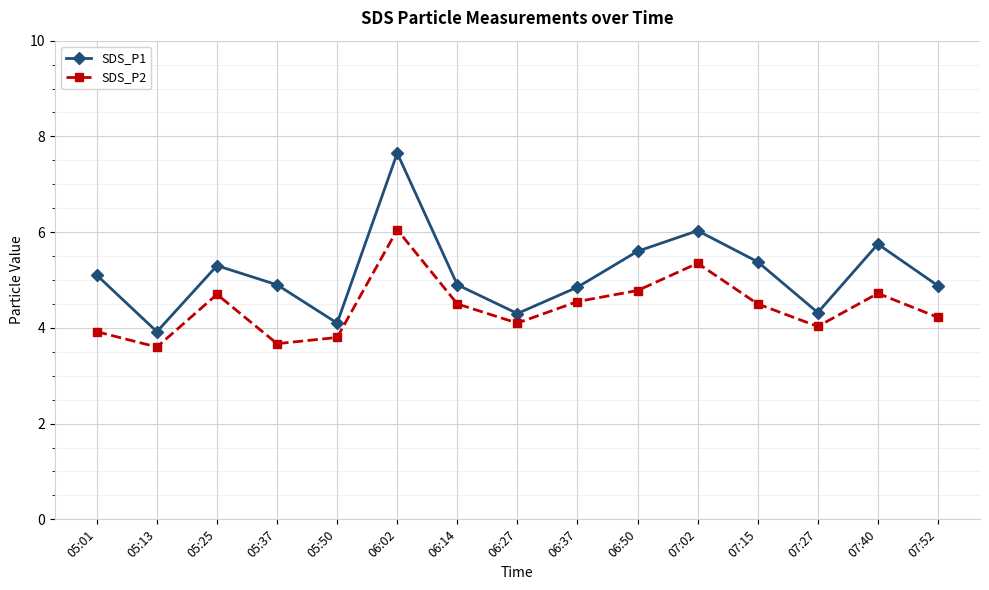

Is the value of SDS_P2 at 06:37 greater than the value of SDS_P1 at 05:25?

No